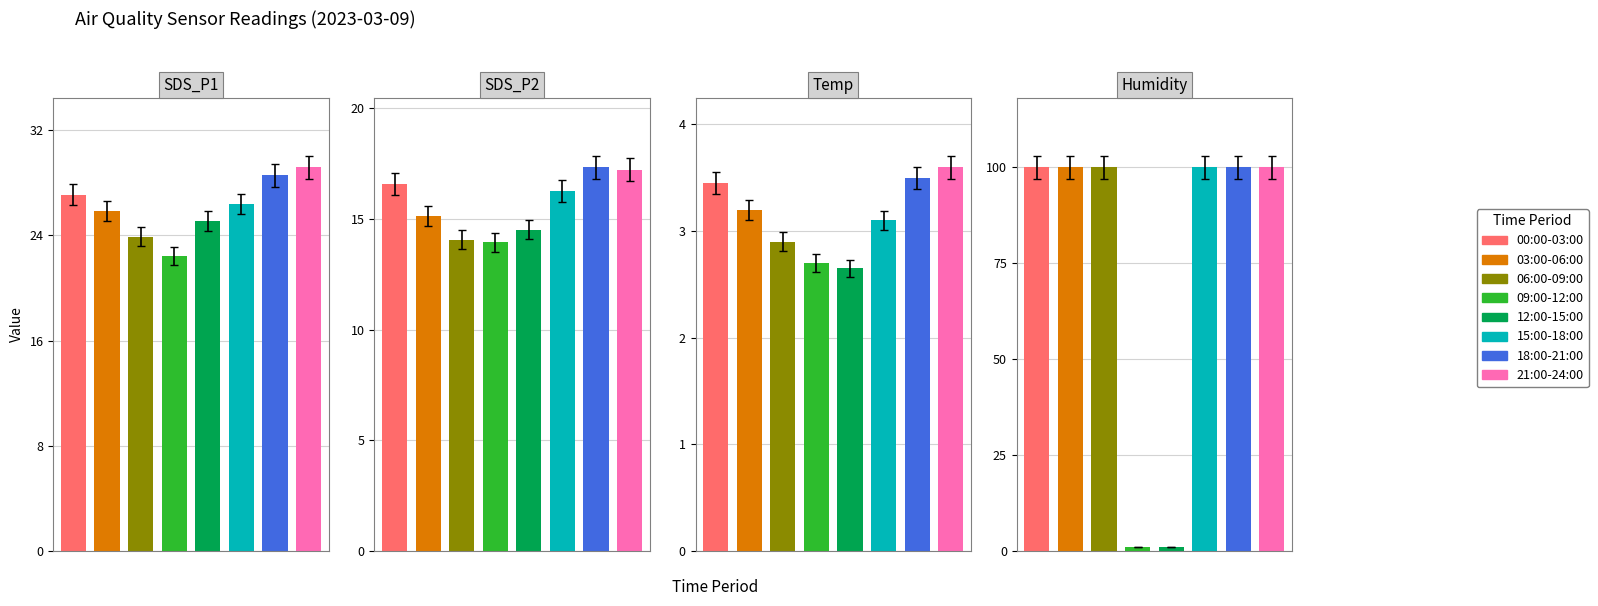

What is the difference between the maximum and second lowest values in the Humidity series?

98.9